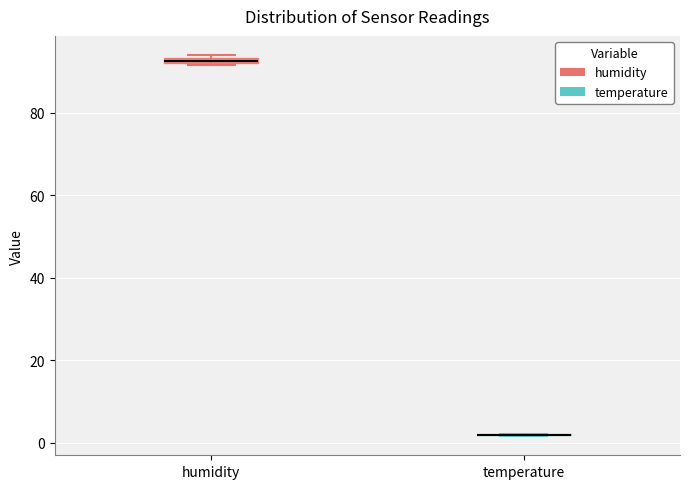

Where is the lower edge of the box for humidity on the y-axis? The values are not printed on the chart, so give them approximately, as read against the axis.

92